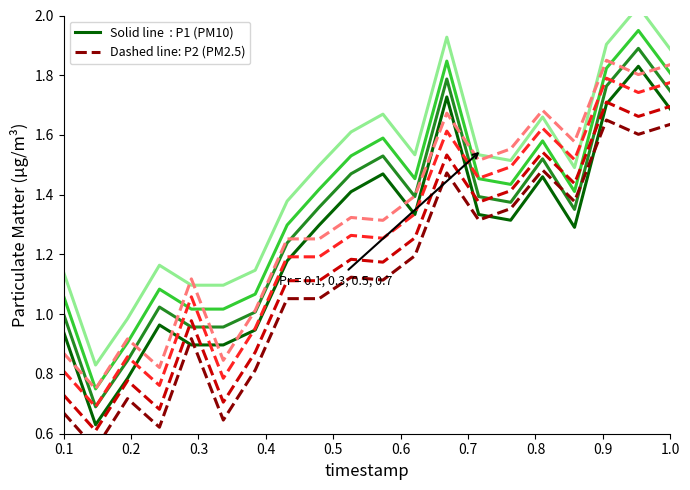

Which series has the largest range (max minus min)?

P1